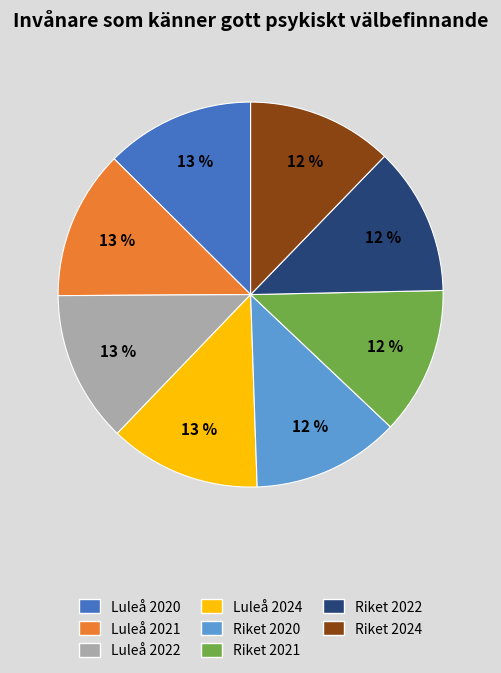

To the nearest percent, what is the average slice percentage?

12%